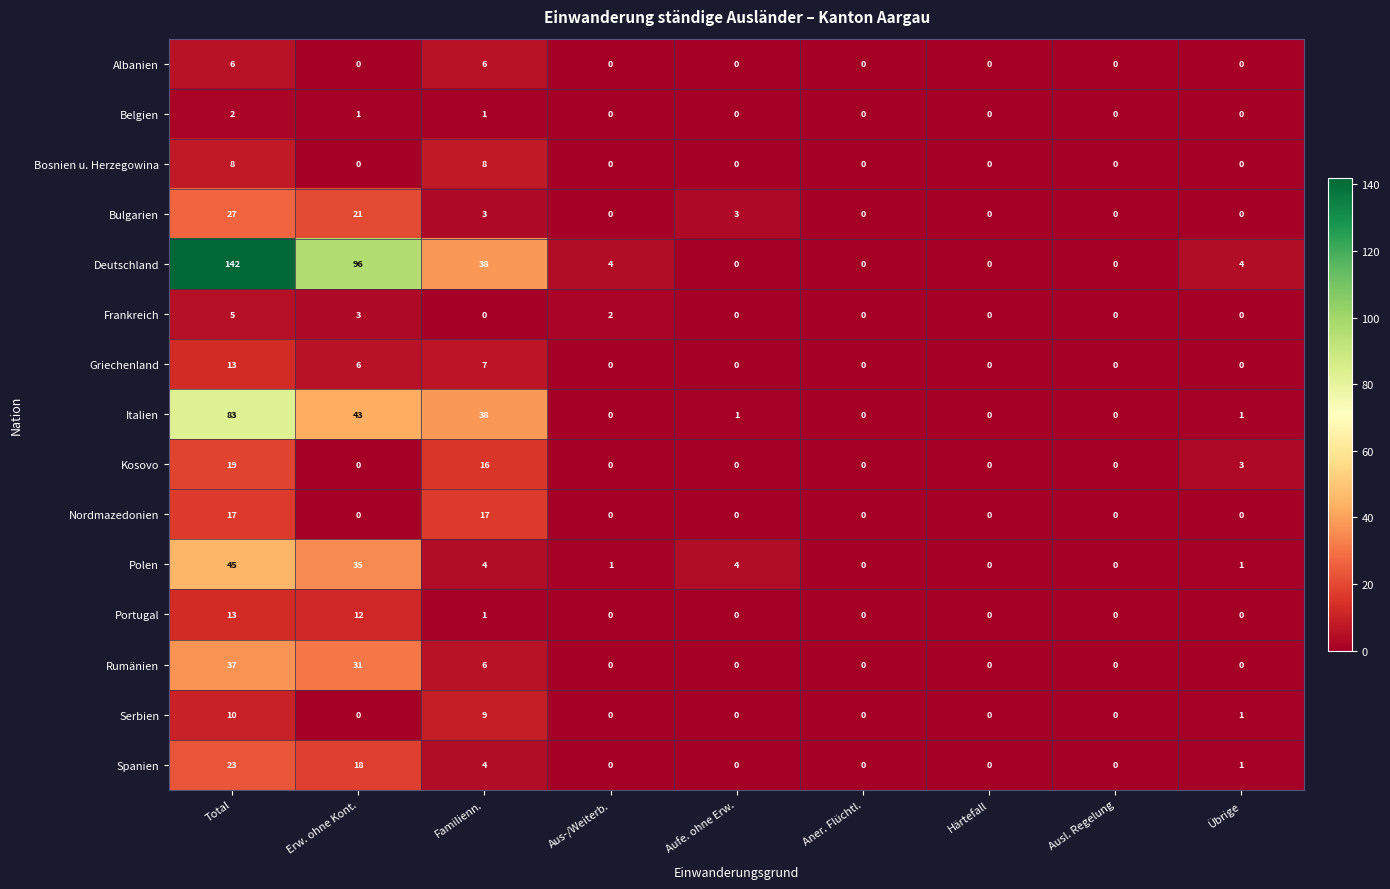

At how many categories does at least one series exceed 34?

3